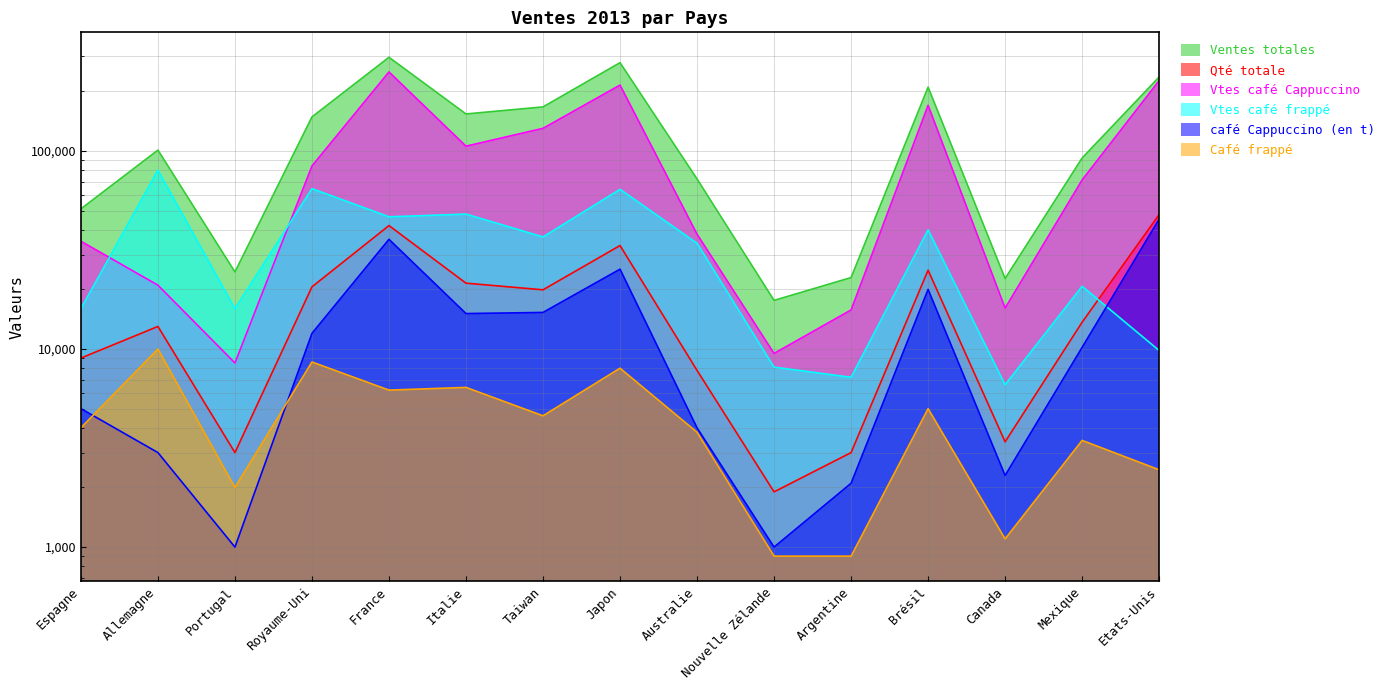

What is the sum of all café Cappuccino (en t) values?

197400